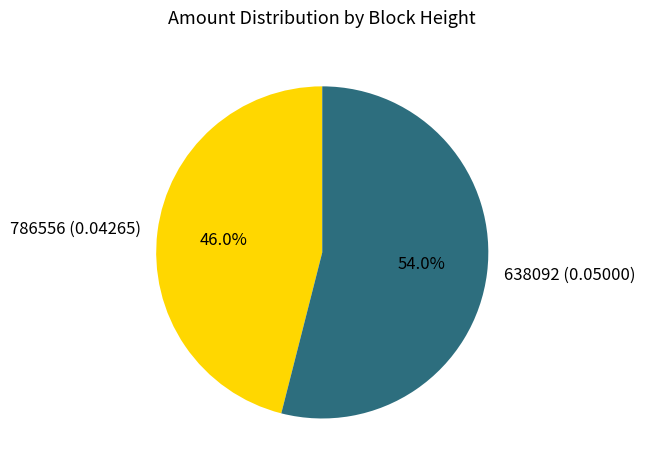

Is it true that 786556 is 46% of the pie?

True